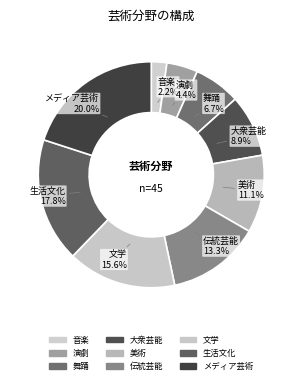

Does 生活文化 account for over 50% of the chart?

No